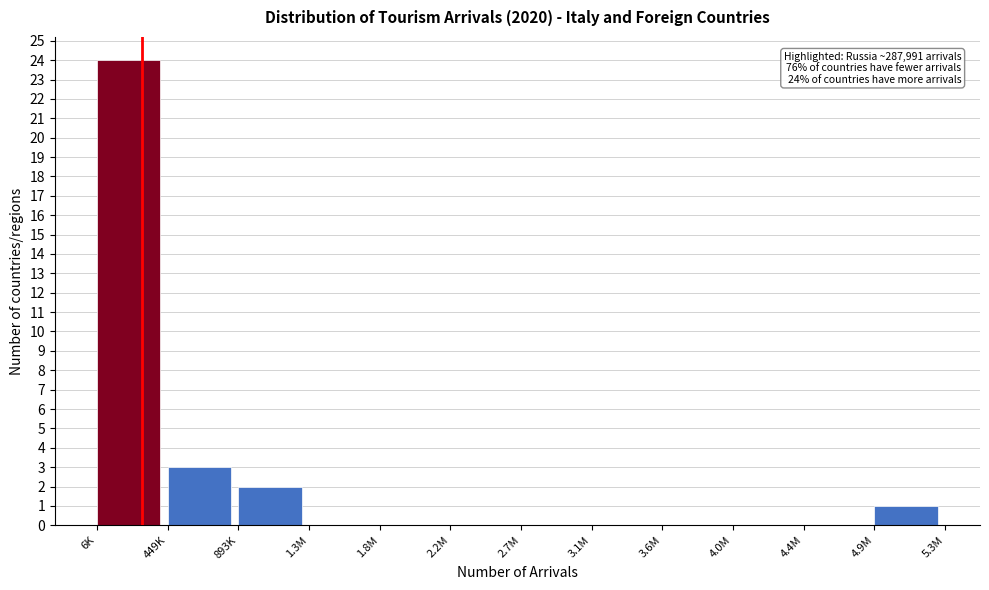

Reading left to right, extract all data points from this chart.

6K=24	449K=3	893K=2	1.3M=0	1.8M=0	2.2M=0	2.7M=0	3.1M=0	3.6M=0	4.0M=0	4.4M=0	4.9M=1